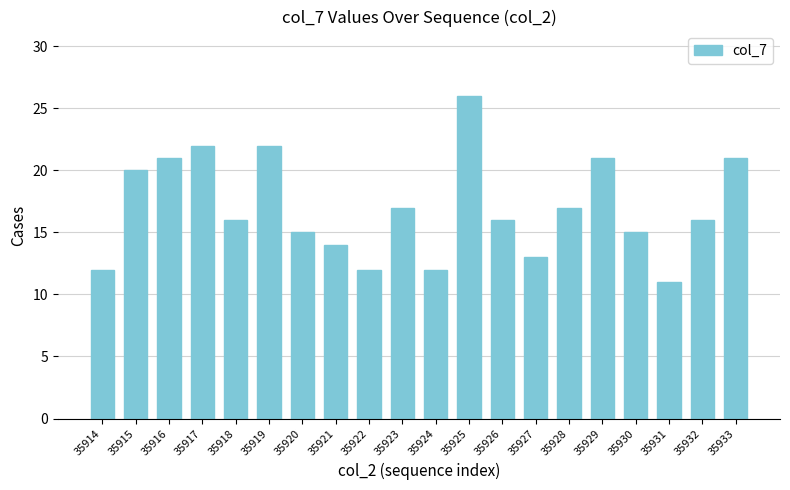

Reading left to right, transcribe all the data shown in this chart.

12	20	21	22	16	22	15	14	12	17	12	26	16	13	17	21	15	11	16	21